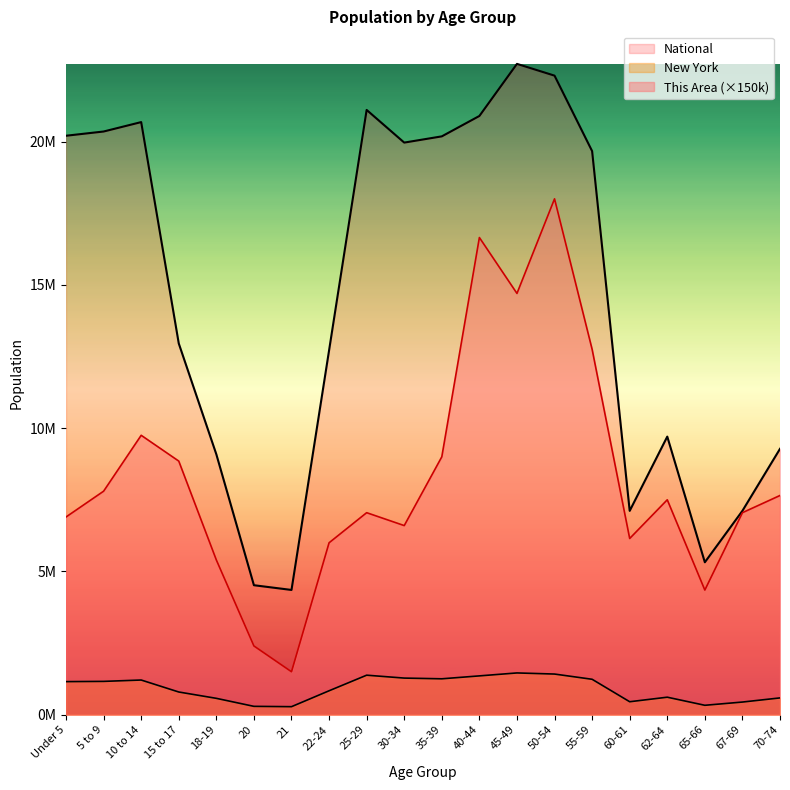

Which series has the largest total across all categories?

National